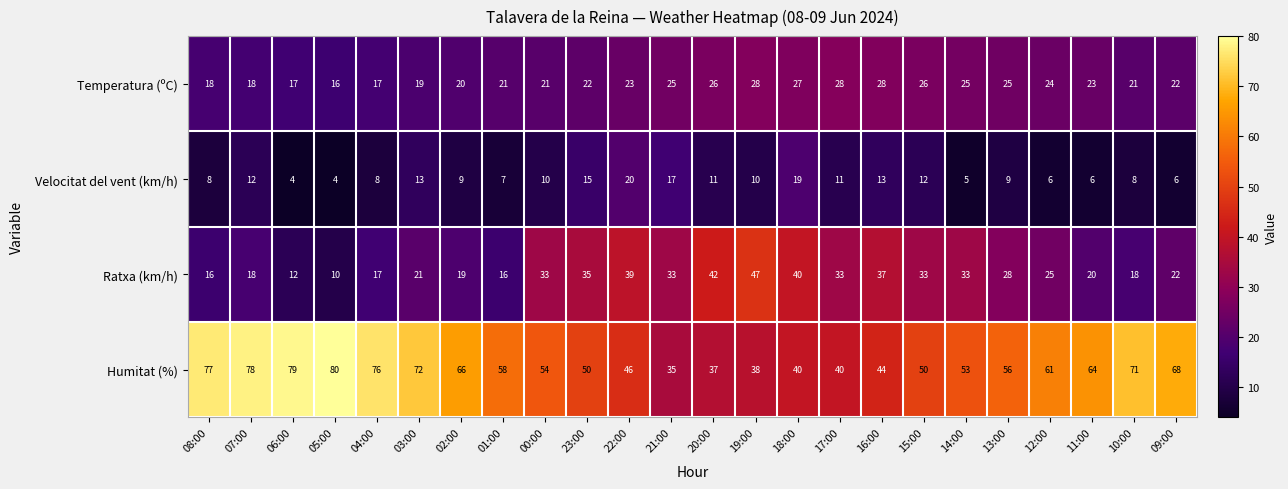

Read the Temperatura (ºC) value at 19:00, to the nearest 10.

30